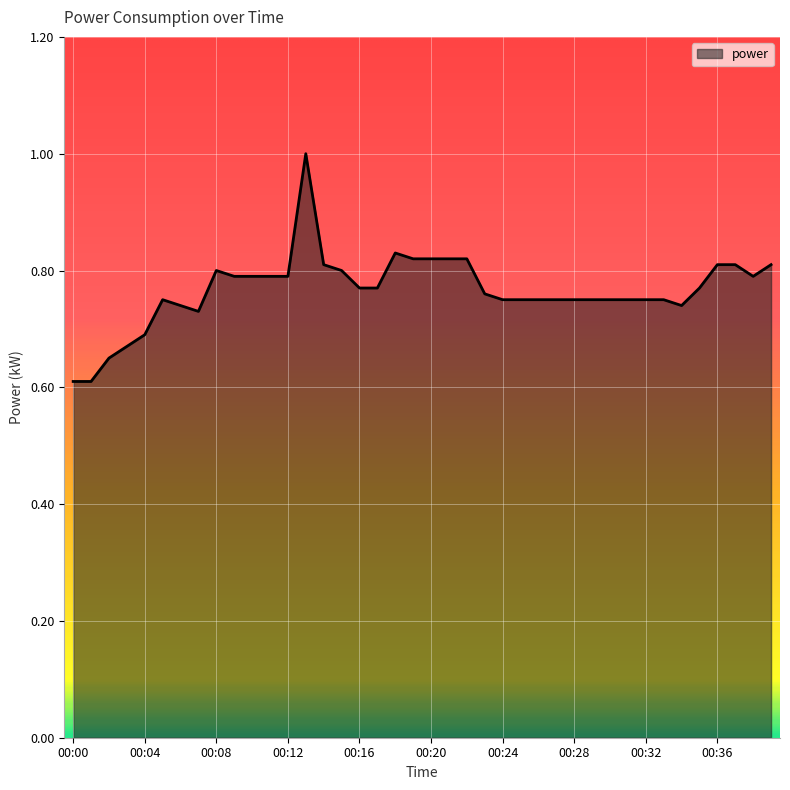

How many values are between 0 and 1?

40